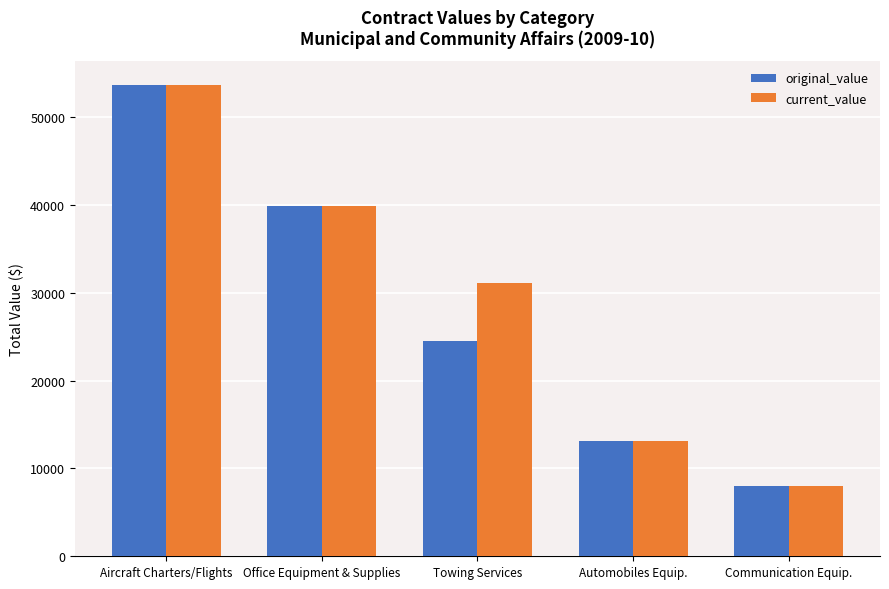

Are the bars grouped side by side (vs. stacked)?

Yes